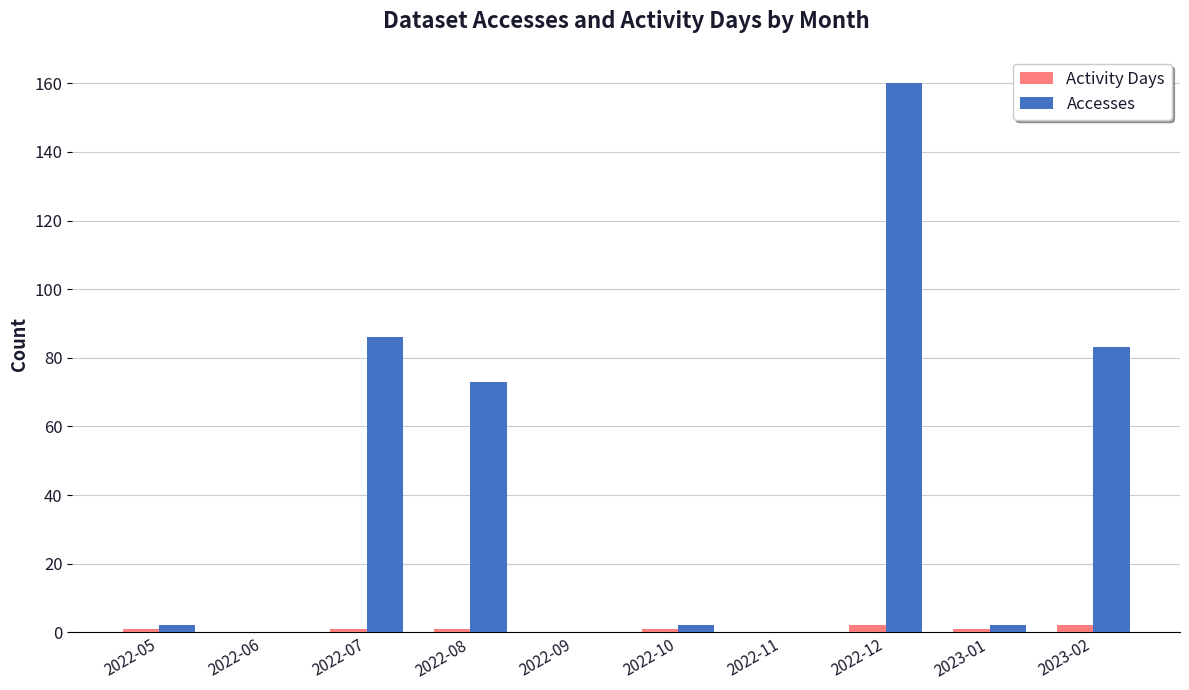

Which series changed the most between 2022-06 and 2022-10?

Accesses